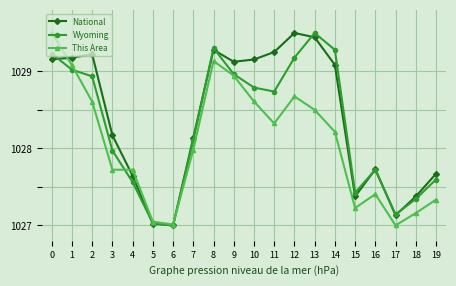

Between 4 and 19, which series saw the biggest shift?

This Area